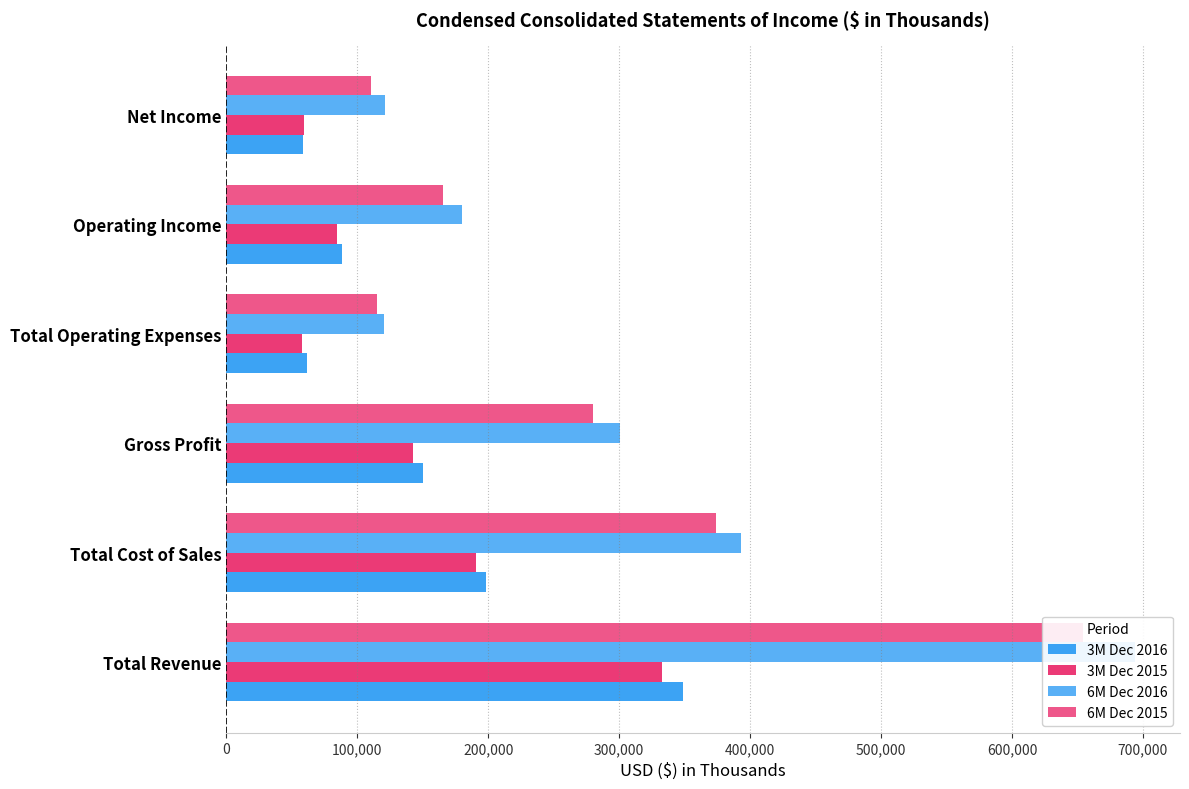

What are all the series names shown in the legend?

3M Dec 2016, 3M Dec 2015, 6M Dec 2016, 6M Dec 2015